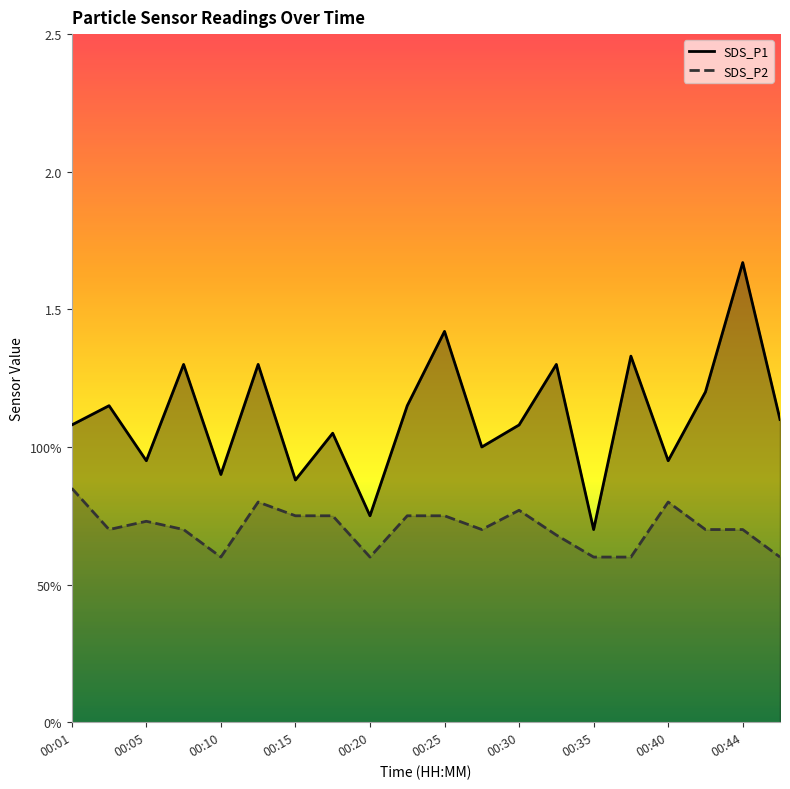

True or false: SDS_P1 has more than 1 interior local peaks.

True